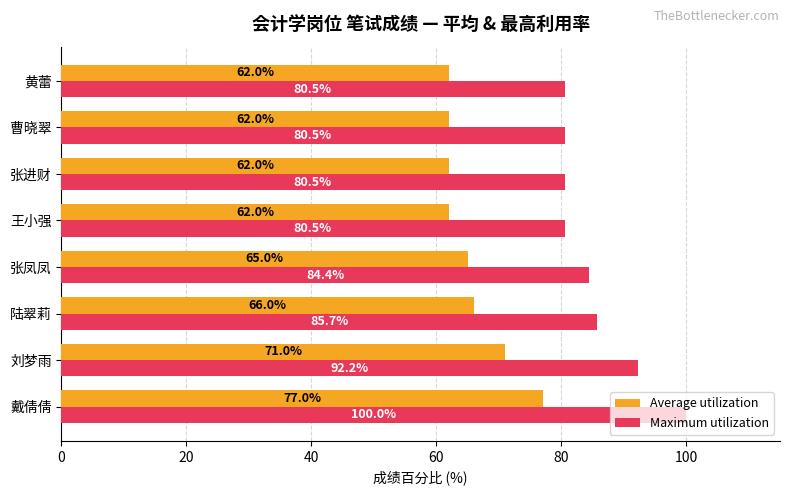

Which series changed the most between 戴倩倩 and 曹晓翠?

Maximum utilization